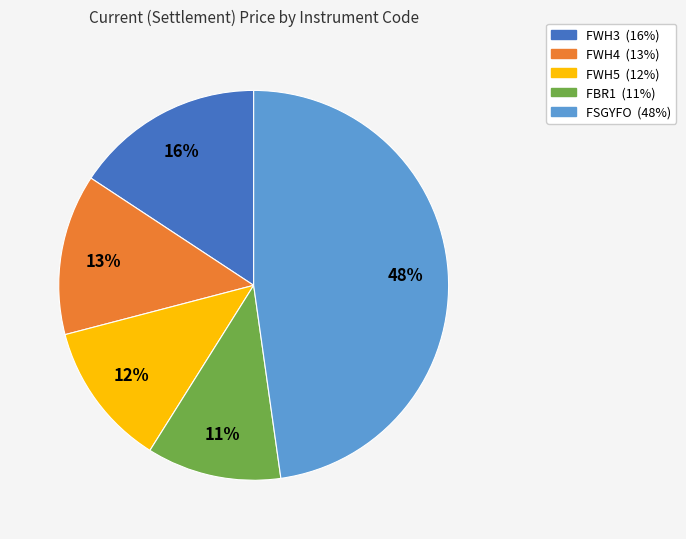

How many slices are in this pie chart?

5